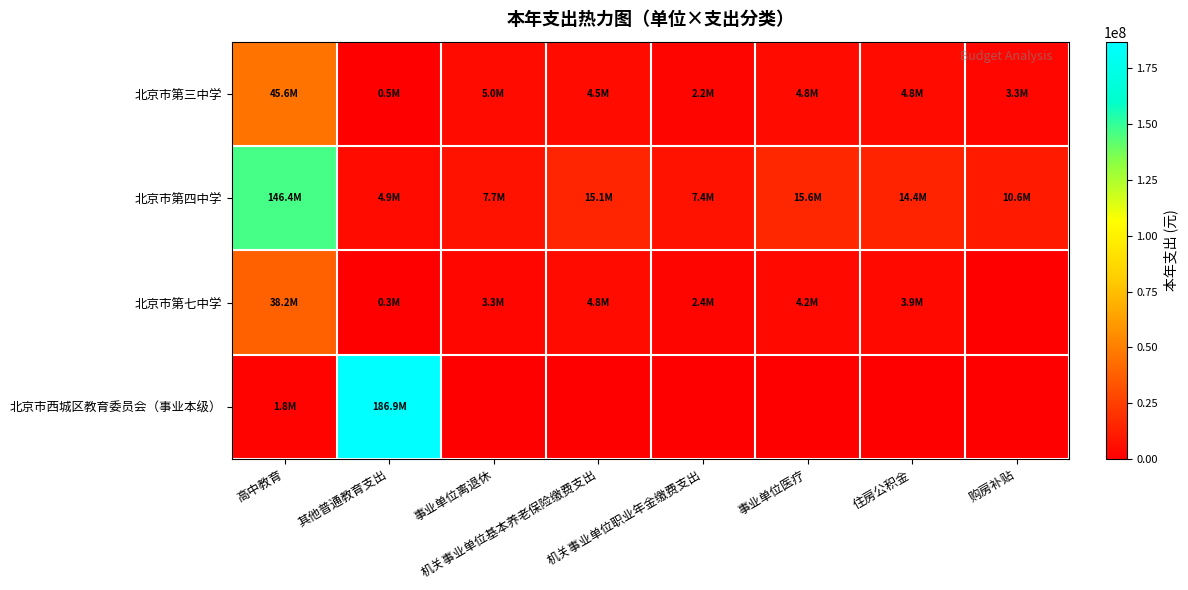

Reading left to right, list all the values displayed in this chart.

北京市第三中学: 高中教育=45569432.2	其他普通教育支出=492999.1	事业单位离退休=5017320.2	机关事业单位基本养老保险缴费支出=4468650.2	机关事业单位职业年金缴费支出=2234184.9	事业单位医疗=4810979.7	住房公积金=4802433.0	购房补贴=3270193.0
北京市第四中学: 高中教育=146392575.5	其他普通教育支出=4887183.8	事业单位离退休=7705293.4	机关事业单位基本养老保险缴费支出=15090663.8	机关事业单位职业年金缴费支出=7420331.9	事业单位医疗=15649289.4	住房公积金=14399026.0	购房补贴=10646430.0
北京市第七中学: 高中教育=38192431.0	其他普通教育支出=281873.1	事业单位离退休=3292481.3	机关事业单位基本养老保险缴费支出=4769436.5	机关事业单位职业年金缴费支出=2385418.3	事业单位医疗=4208450.7	住房公积金=3908569.0	购房补贴=0.0
北京市西城区教育委员会（事业本级）: 高中教育=1817641.0	其他普通教育支出=186934716.0	事业单位离退休=0.0	机关事业单位基本养老保险缴费支出=0.0	机关事业单位职业年金缴费支出=0.0	事业单位医疗=0.0	住房公积金=0.0	购房补贴=0.0